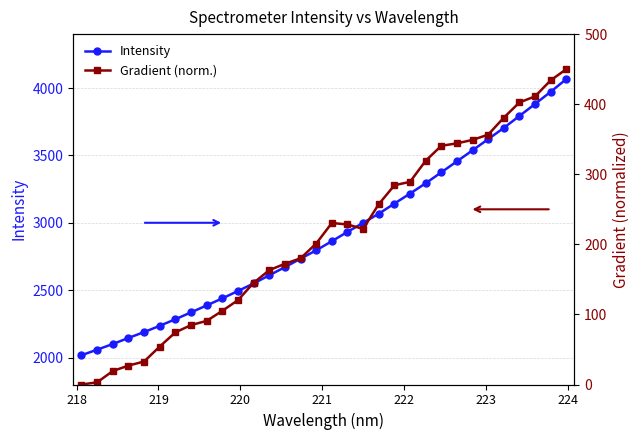

Which series has the largest total across all categories?

Intensity